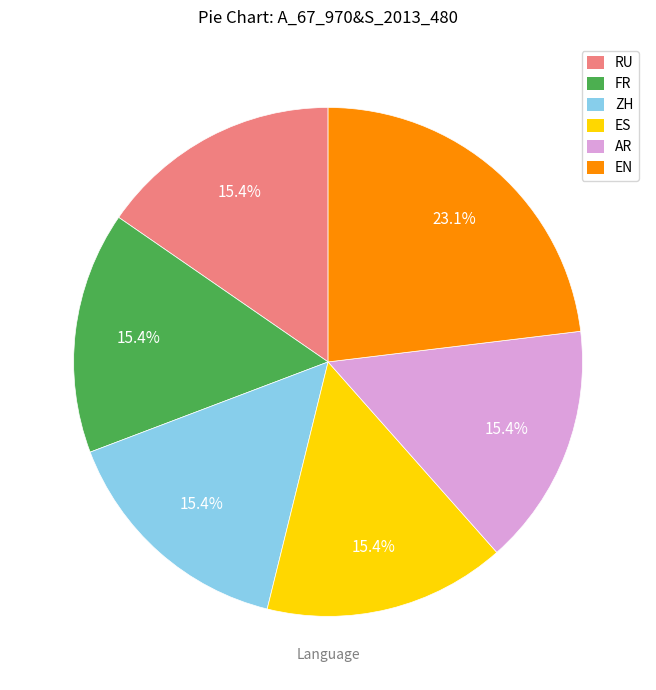

What percentage is NOT represented by RU?

84.6%